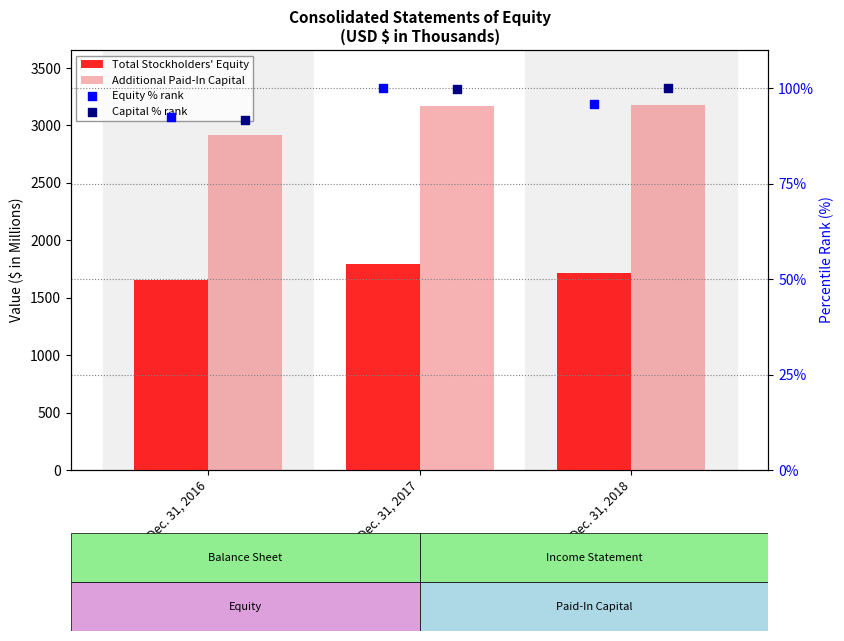

Which series reaches the maximum Y coordinate?

Additional Paid-In Capital